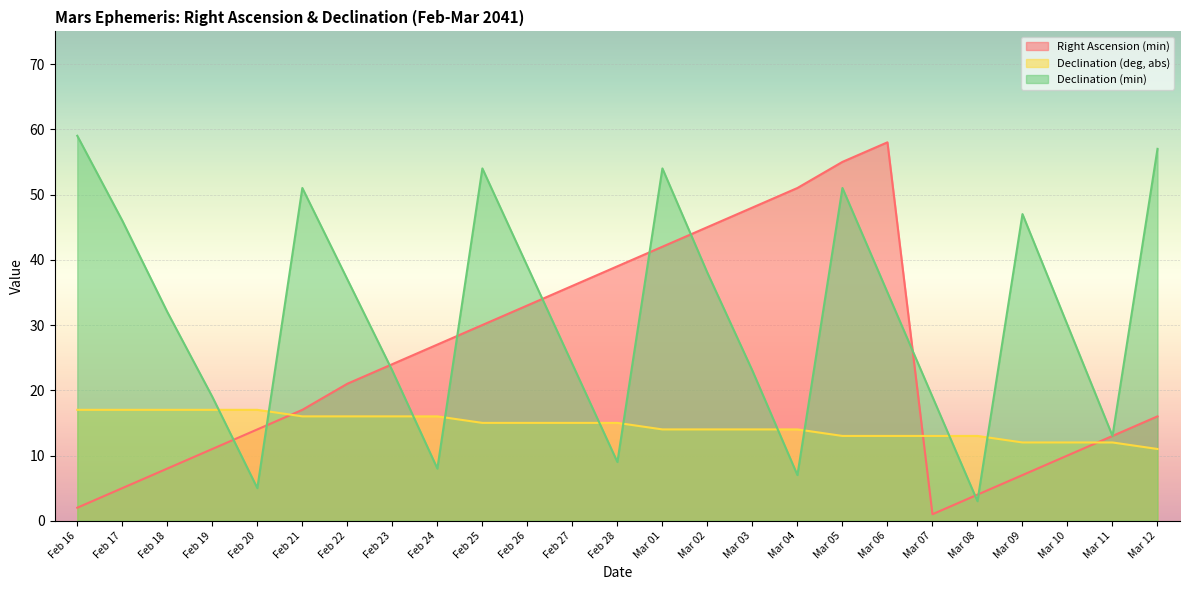

After their last crossing, which series has the higher values: Declination (min) or Right Ascension (min)?

Declination (min)